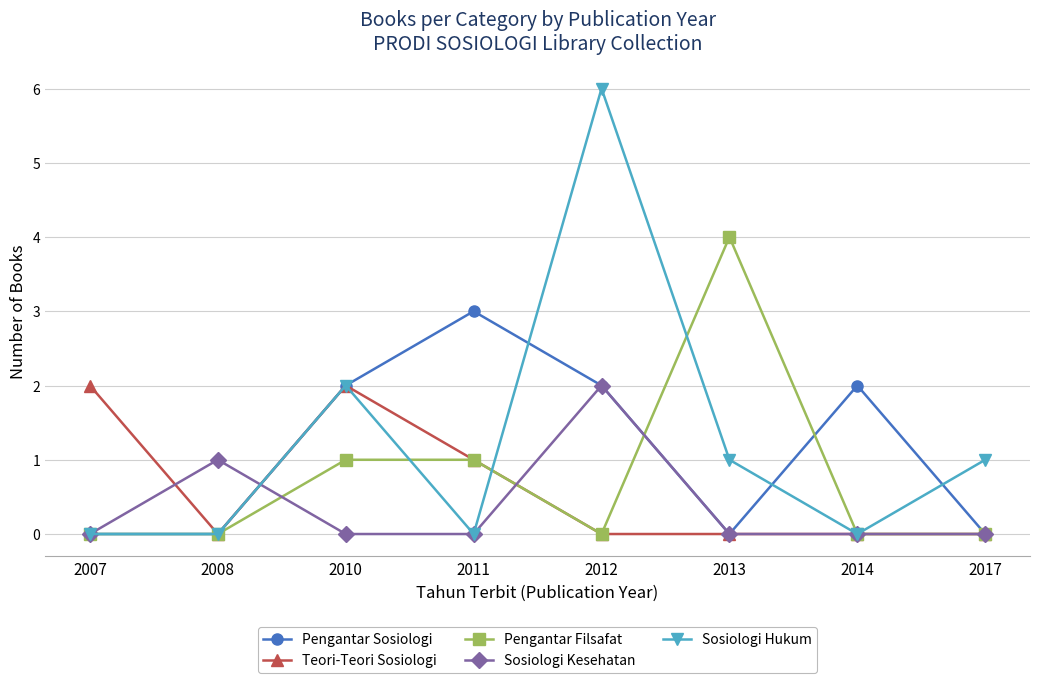

What is the maximum value shown in the chart?

6